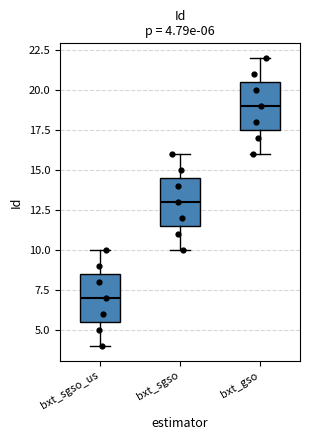

Which box's median line is the lowest?

bxt_sgso_us